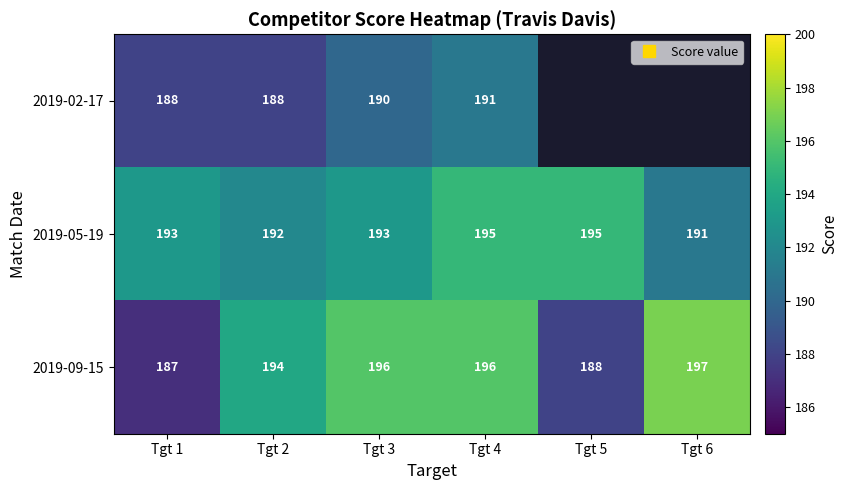

Rank the series at Tgt 1 from lowest to highest value.

2019-09-15, 2019-02-17, 2019-05-19